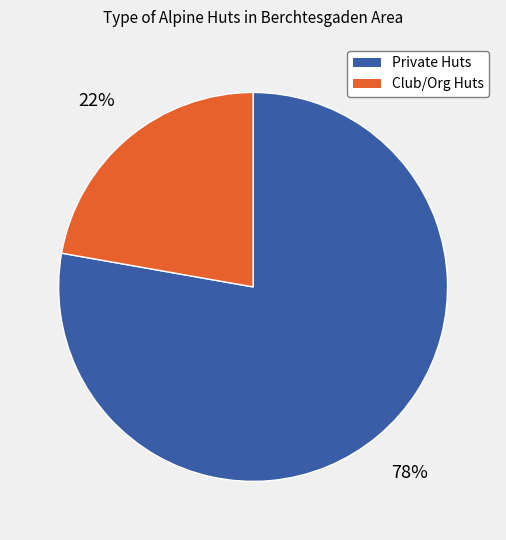

Count the number of slices in the pie.

2